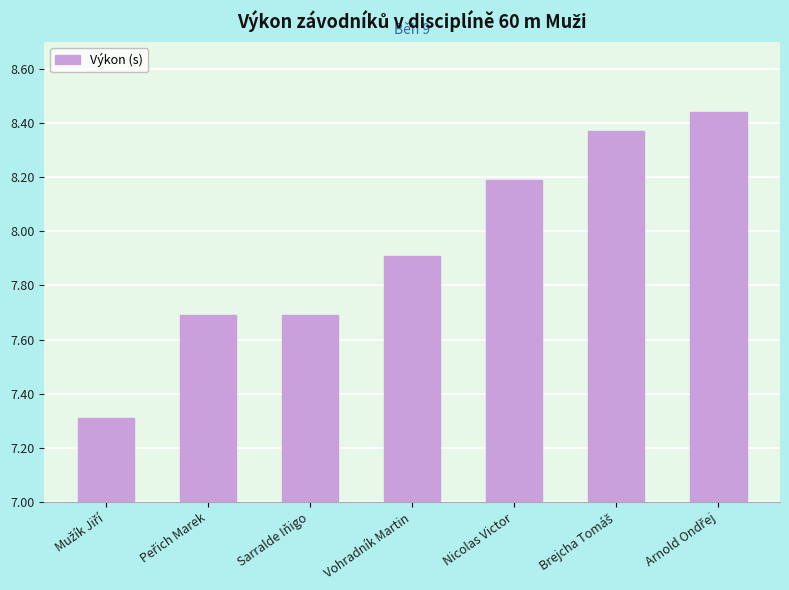

Read the value at Sarralde Iňigo.

7.7